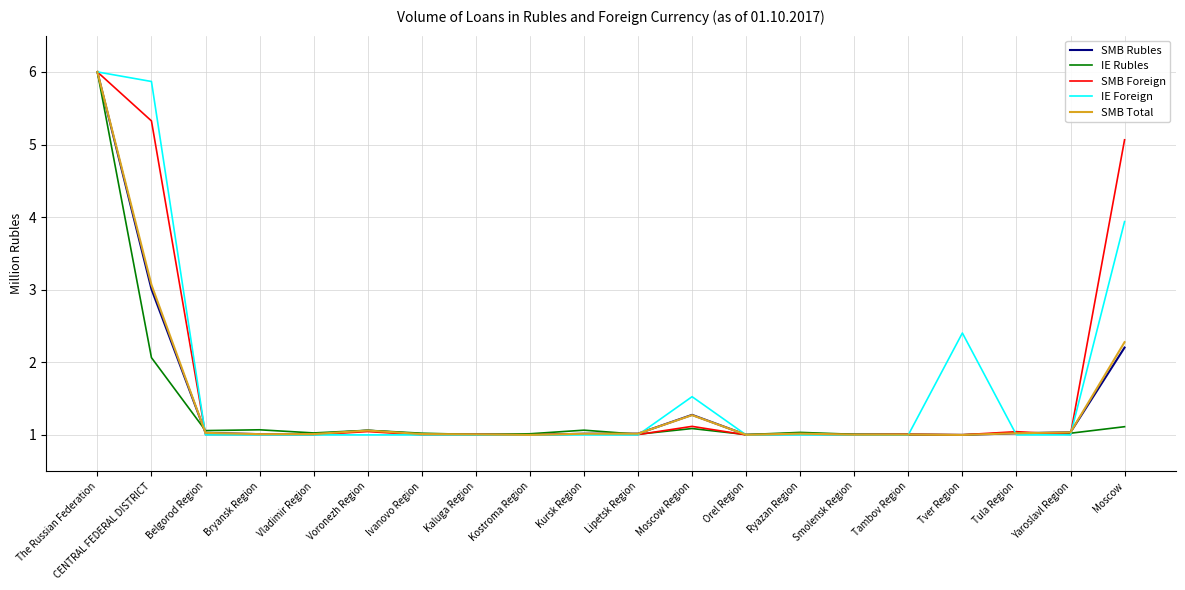

How many lines are shown in the chart?

5